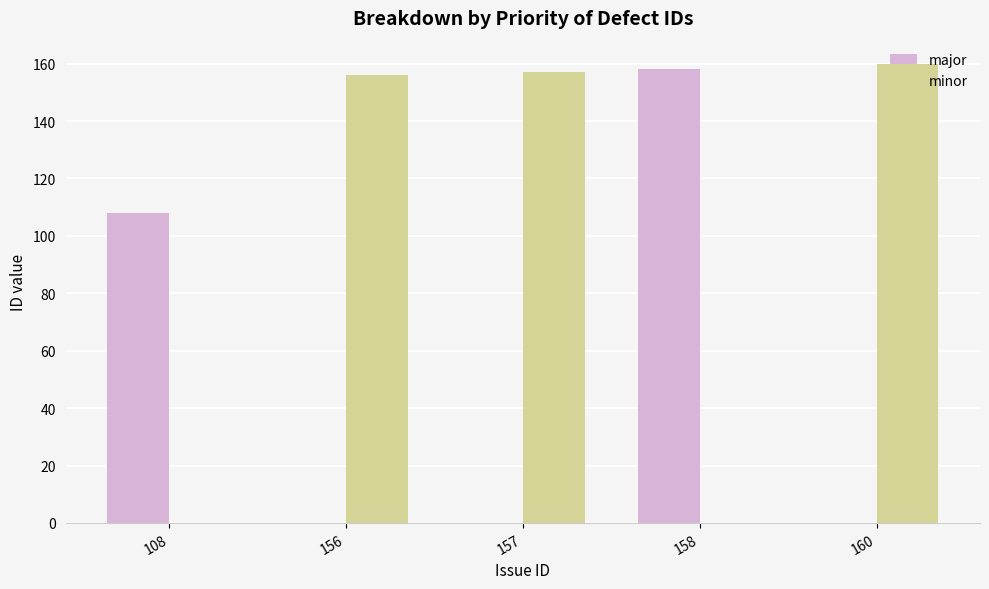

What is the sum of all minor values?

473